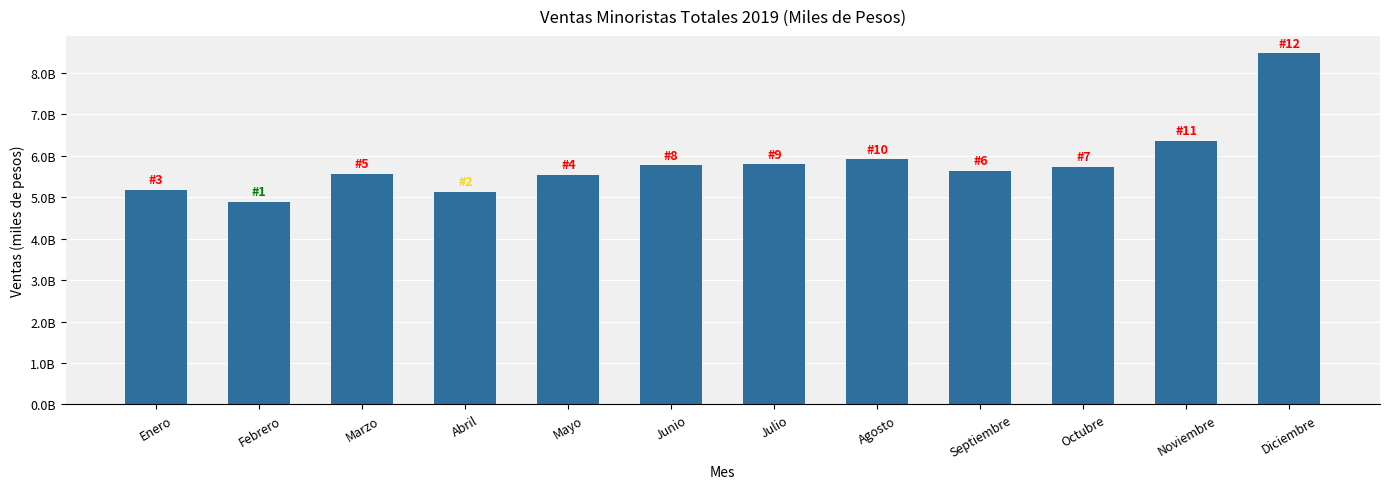

What is the difference between the maximum and minimum values?

3579813751